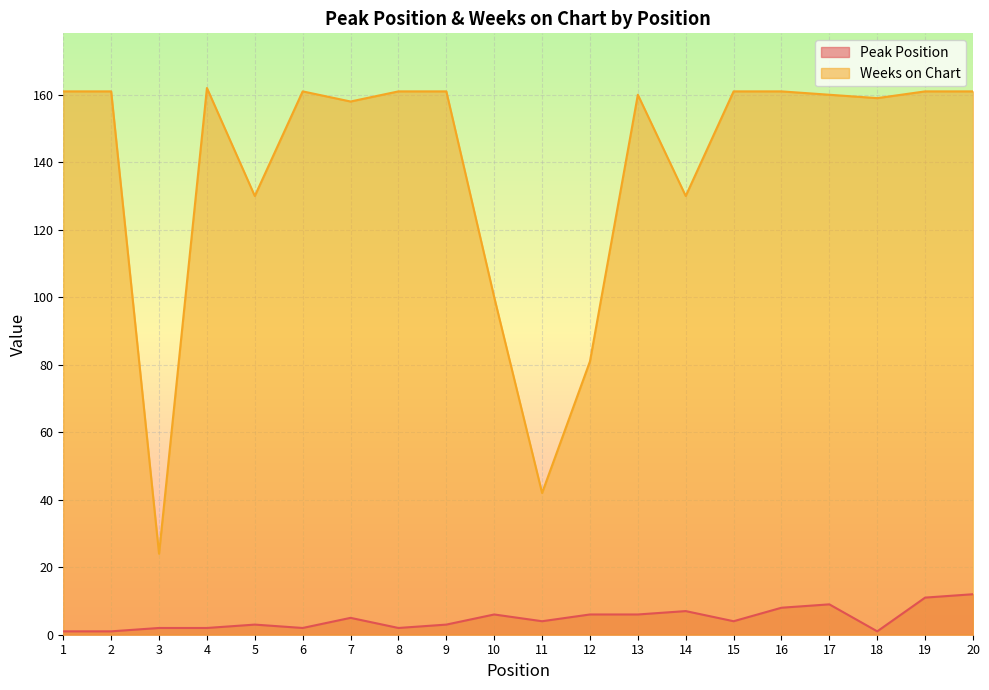

At which category is the sum across all series the highest?

20